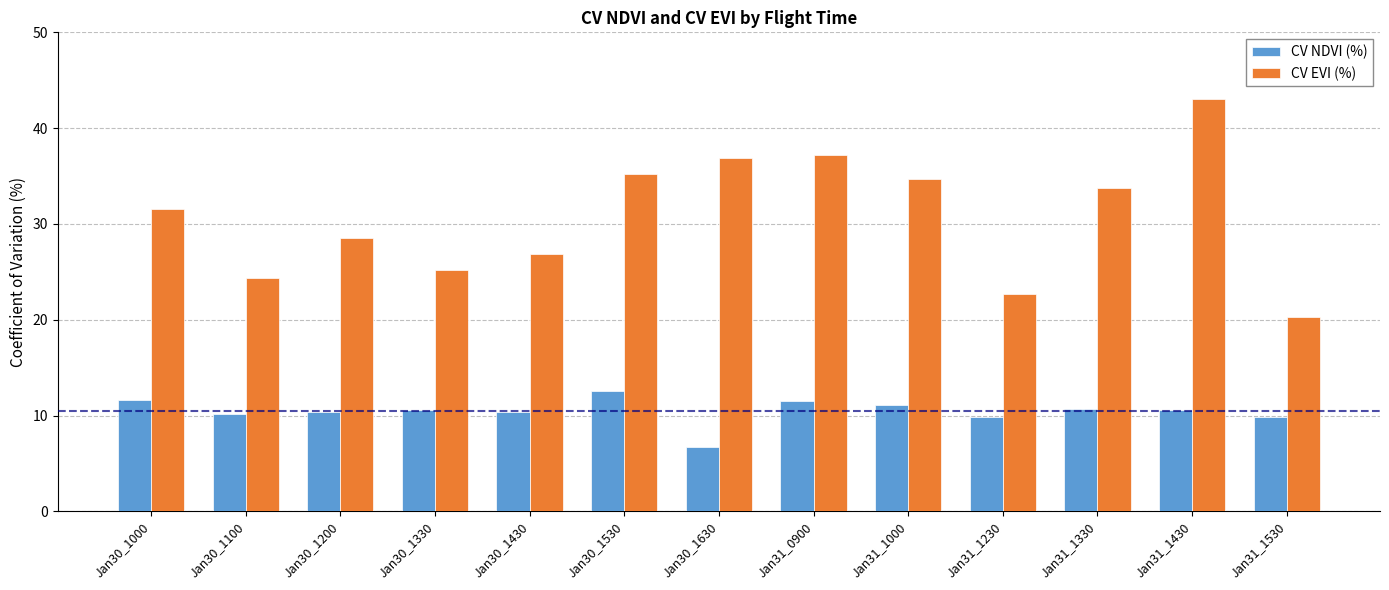

What position from the right is Jan30_1100?

12